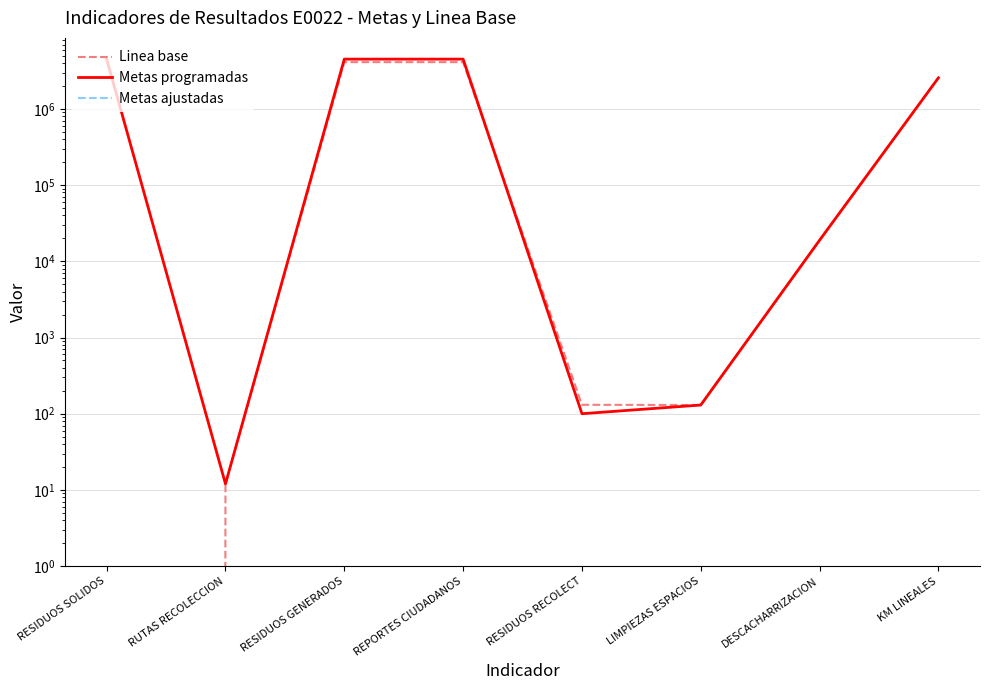

What position from the right is RUTAS RECOLECCION?

7